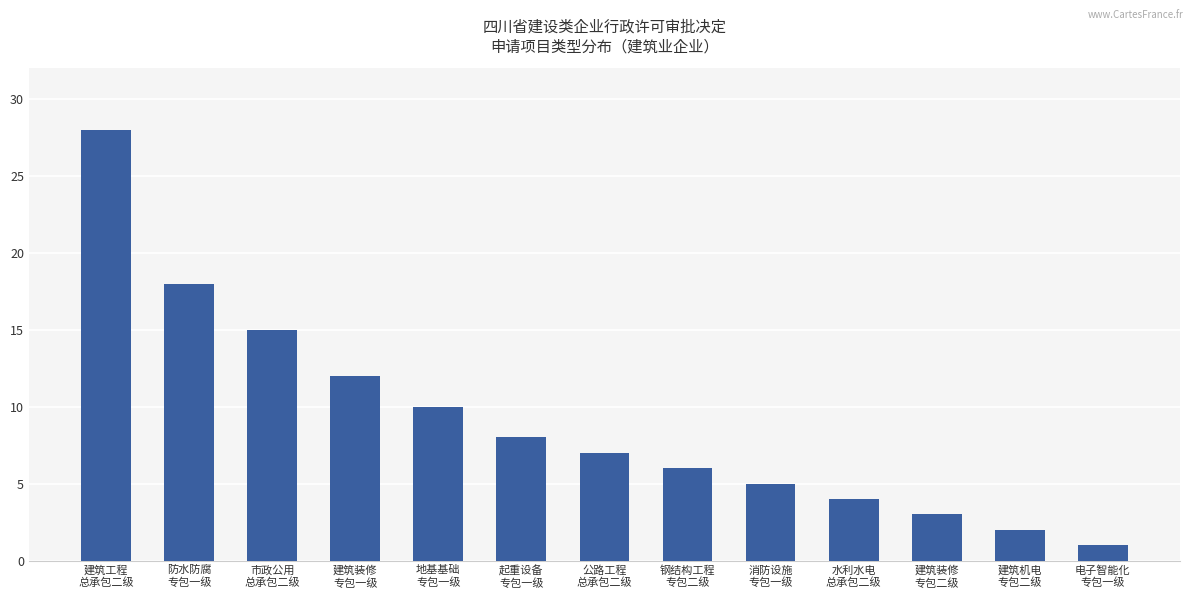

Where does the data first go above 7?

建筑工程
总承包二级